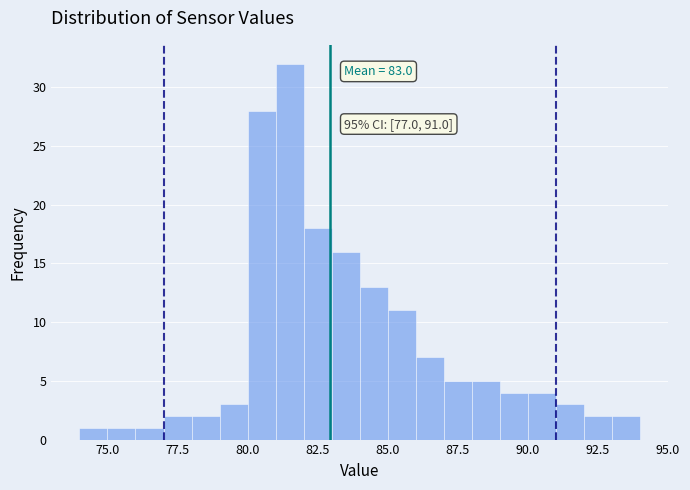

Read against the x-axis, roughly where is the centre of the tallest bar?

81.5